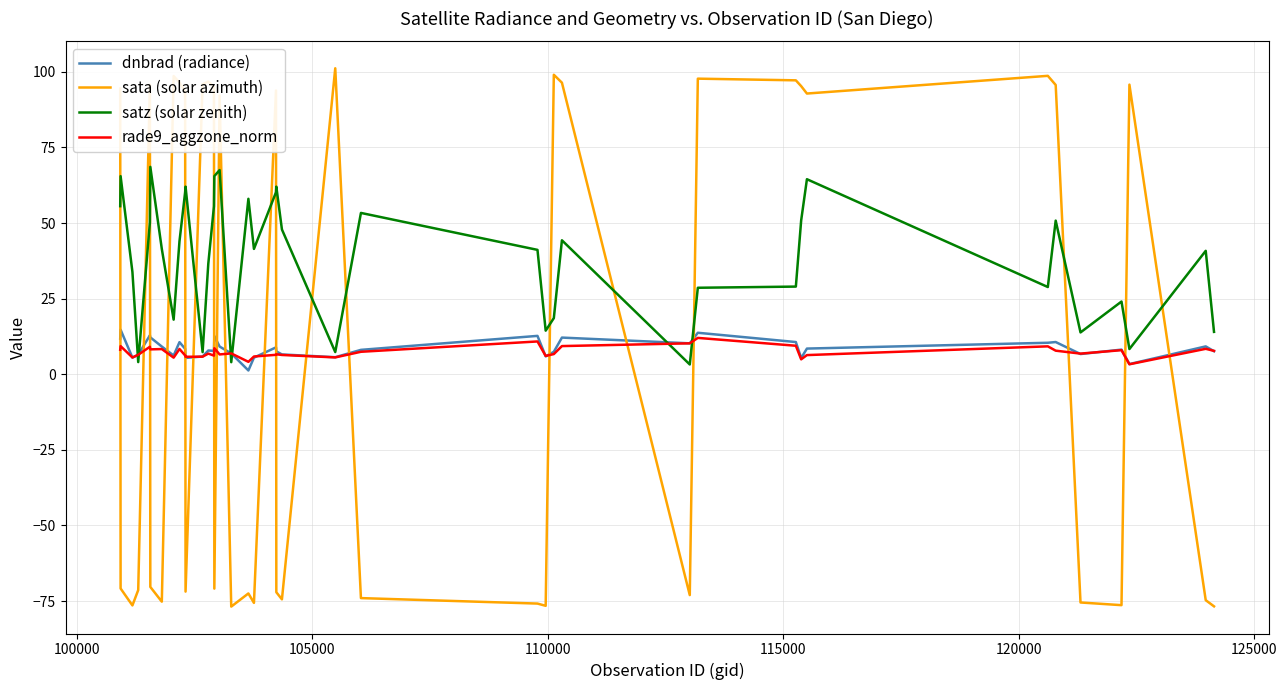

How many times do rade9_aggzone_norm and sata (solar azimuth) cross each other?

19